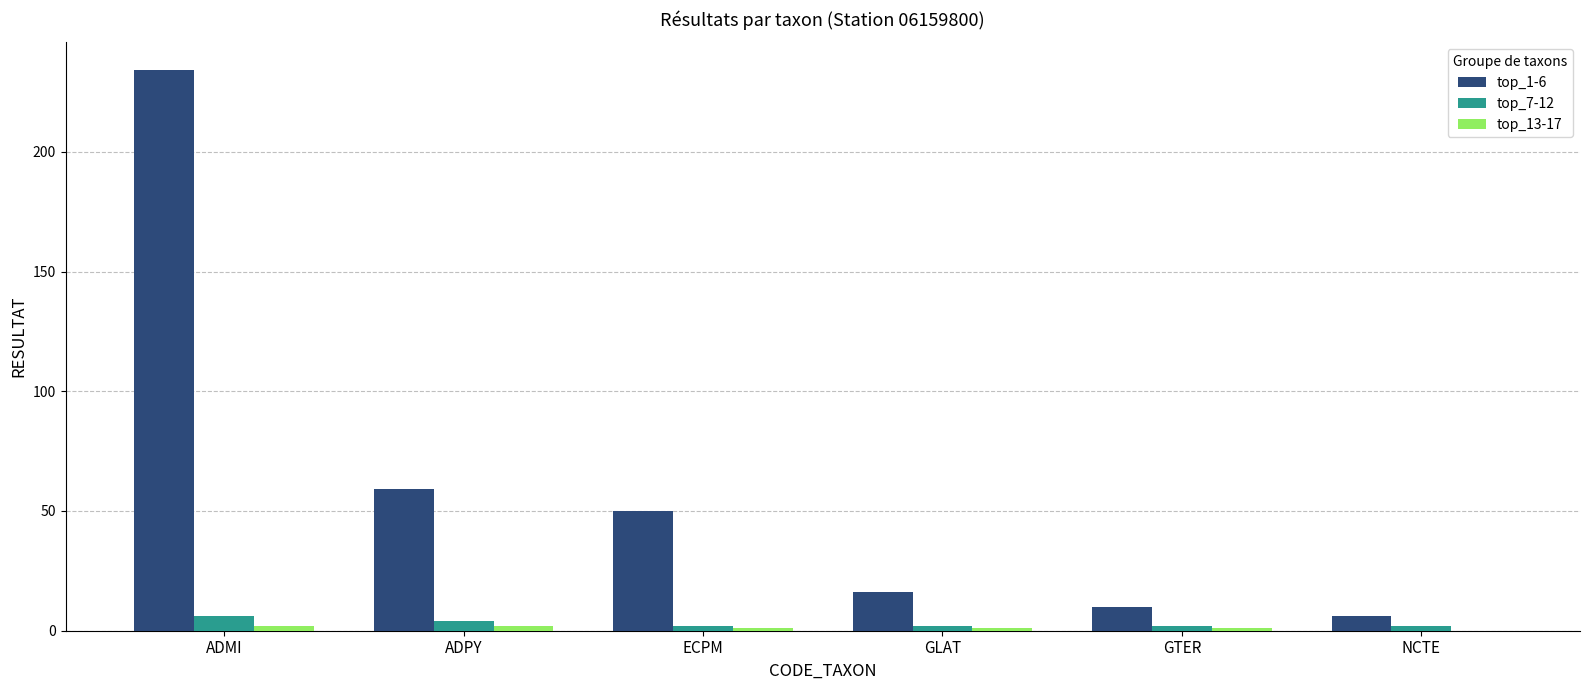

The value of top_7-12 at NCTE is 2. True or false?

True